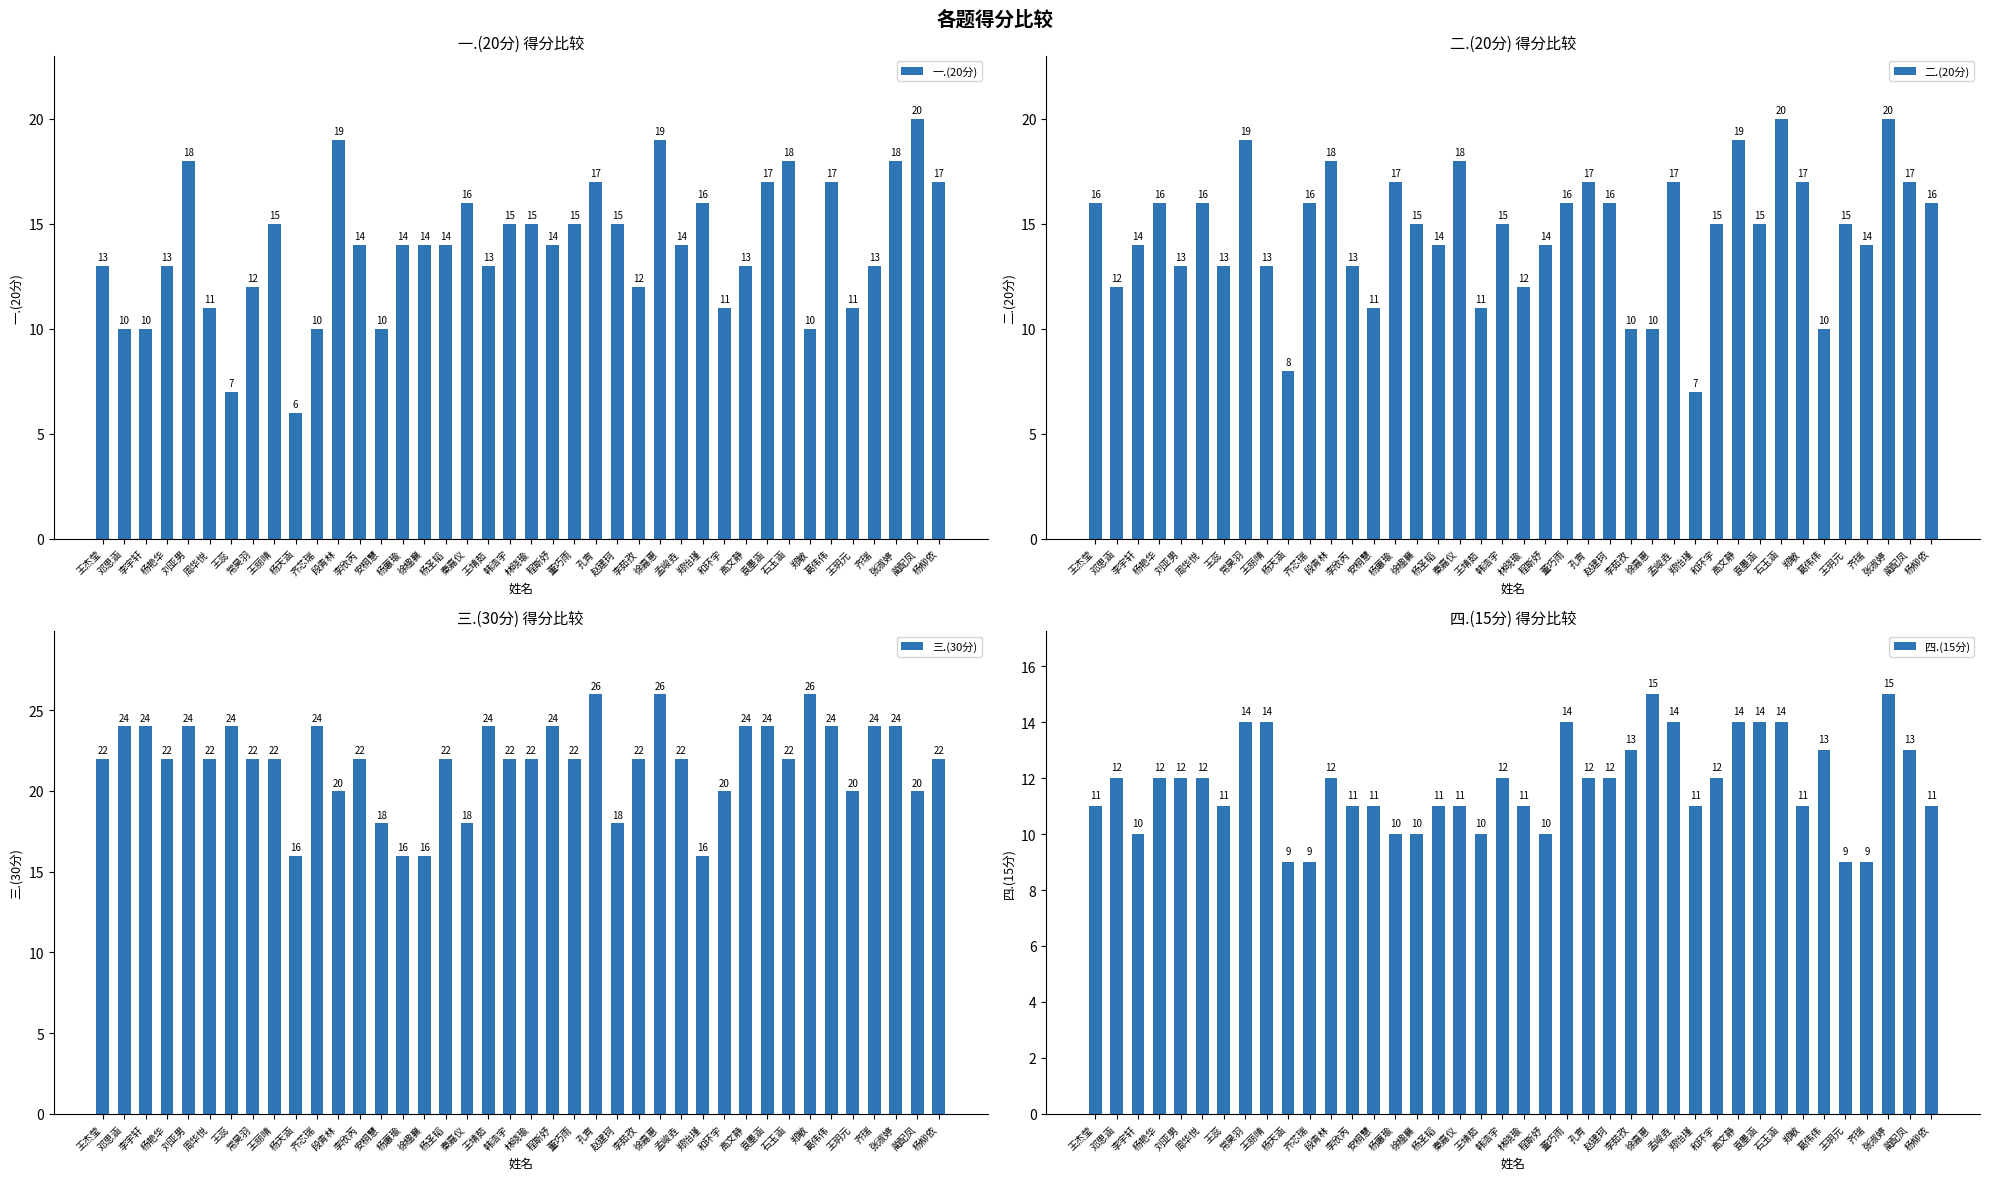

What are all the series names shown in the legend?

一.(20分), 二.(20分), 三.(30分), 四.(15分)